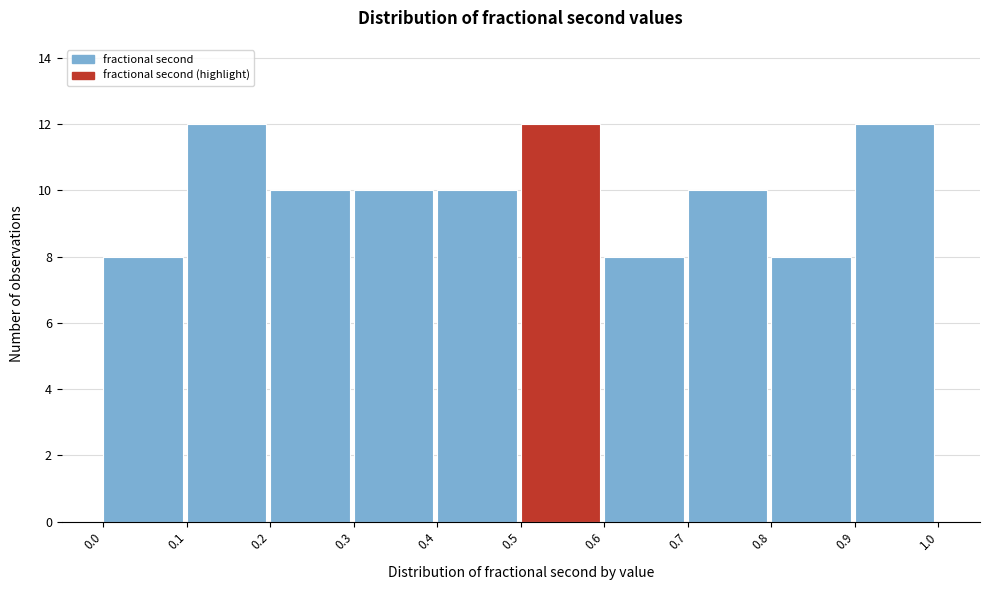

Reading left to right, list every bar in this chart as the range it spans on the x-axis followed by its height. The values are not printed on the chart, so give them approximately, as read against the axis.

0.0 to 0.1: 8
0.1 to 0.2: 12
0.2 to 0.3: 10
0.3 to 0.4: 10
0.4 to 0.5: 10
0.5 to 0.6: 12
0.6 to 0.7: 8
0.7 to 0.8: 10
0.8 to 0.9: 8
0.9 to 1.0: 12